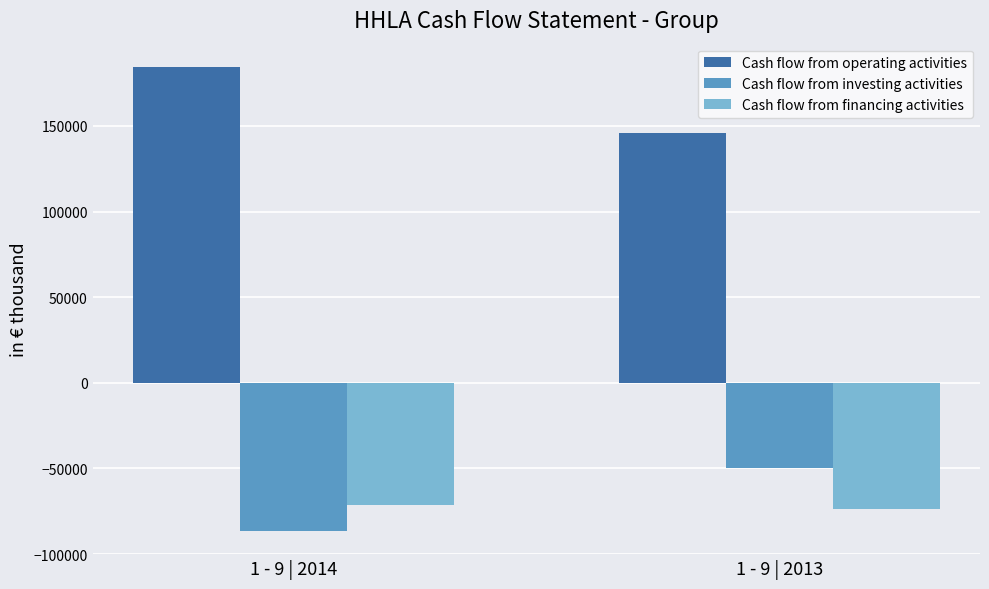

How many Cash flow from operating activities values are between 146166 and 184517?

2